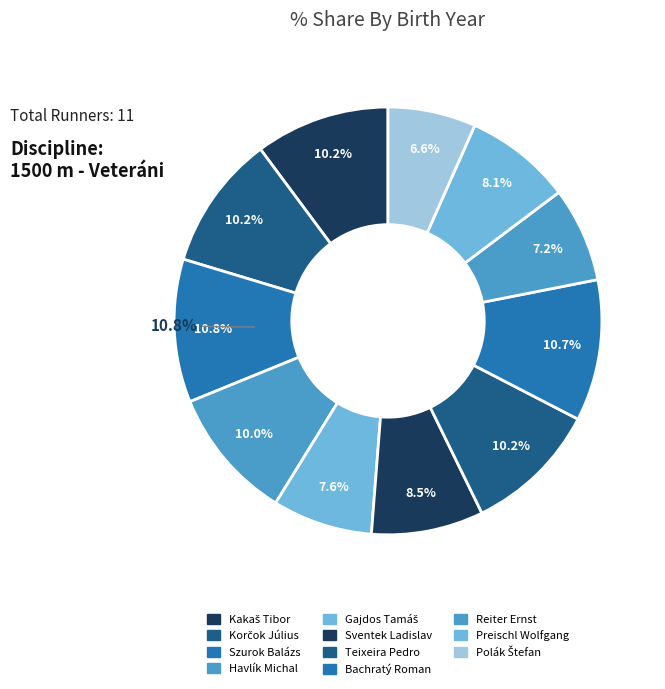

Which slice is the largest?

Szurok Balázs